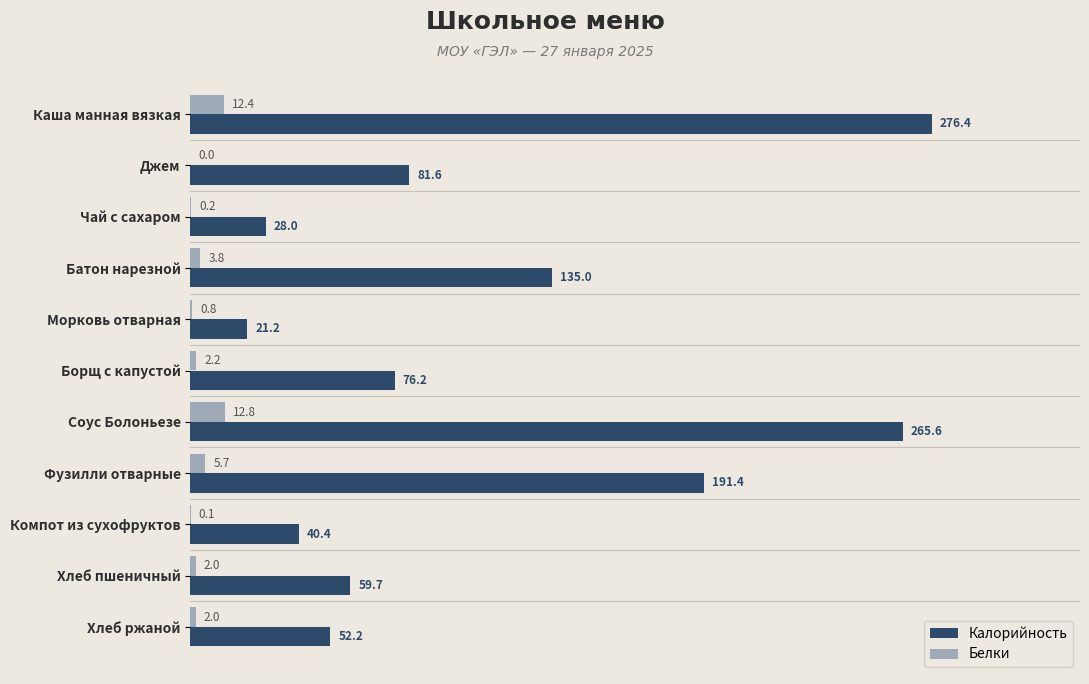

Which series changed the most between Морковь отварная and Борщ с капустой?

Калорийность